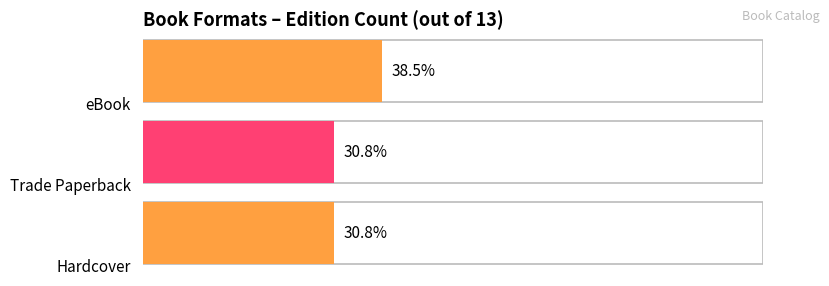

List the series in order of their peak value, lowest first.

Trade Paperback, Hardcover, eBook